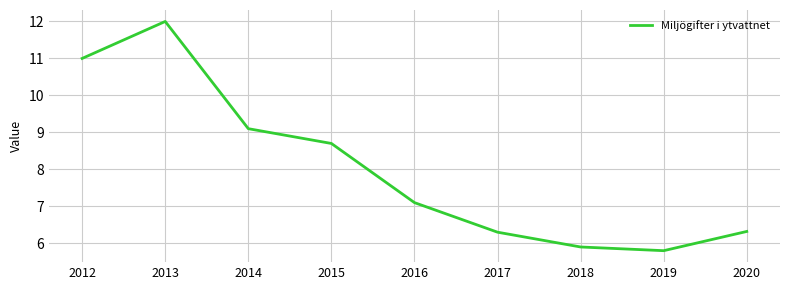

Where is the first local minimum?

2019